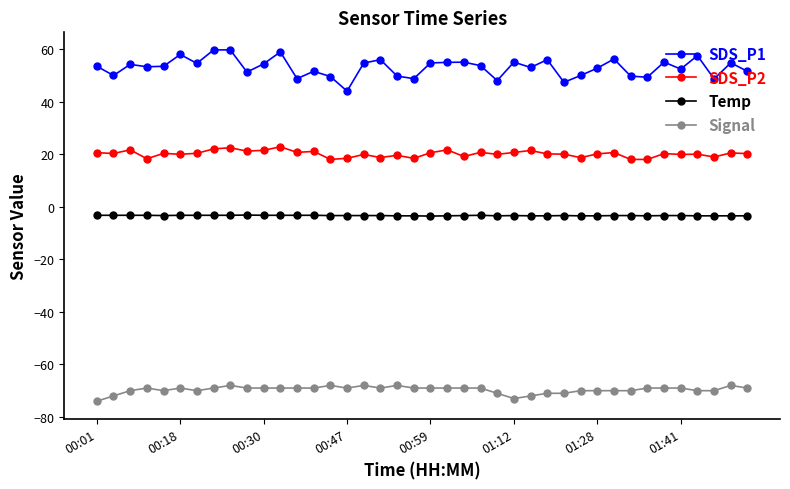

How many categories are shown in the chart?

40